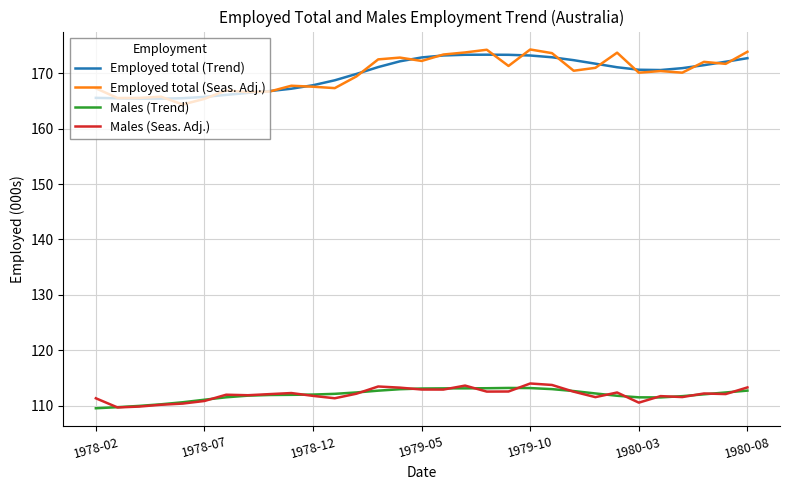

True or false: Employed total (Seas. Adj.) and Males (Seas. Adj.) intersect in this chart.

False